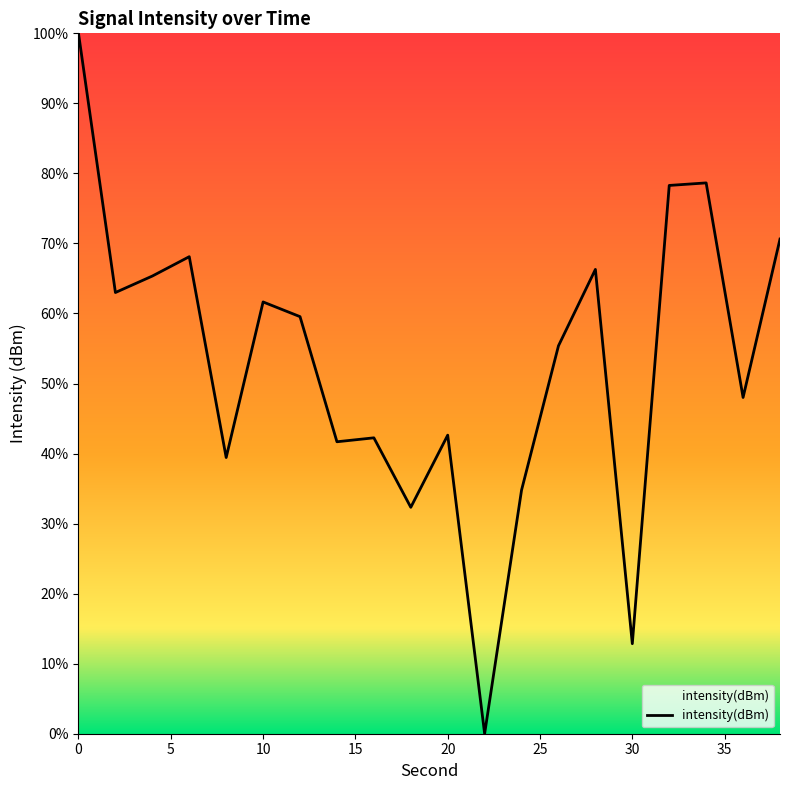

What is the maximum value shown in the chart?

100.0